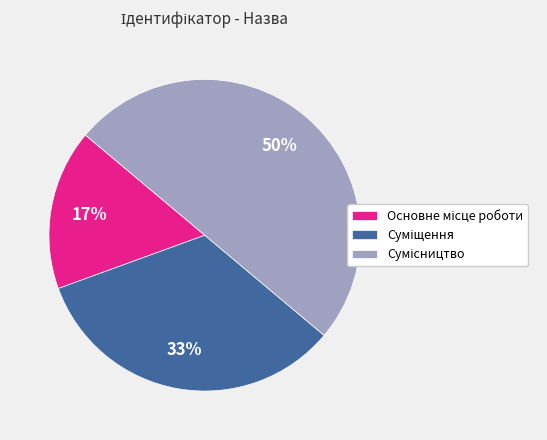

To the nearest percent, what is the average slice percentage?

33%